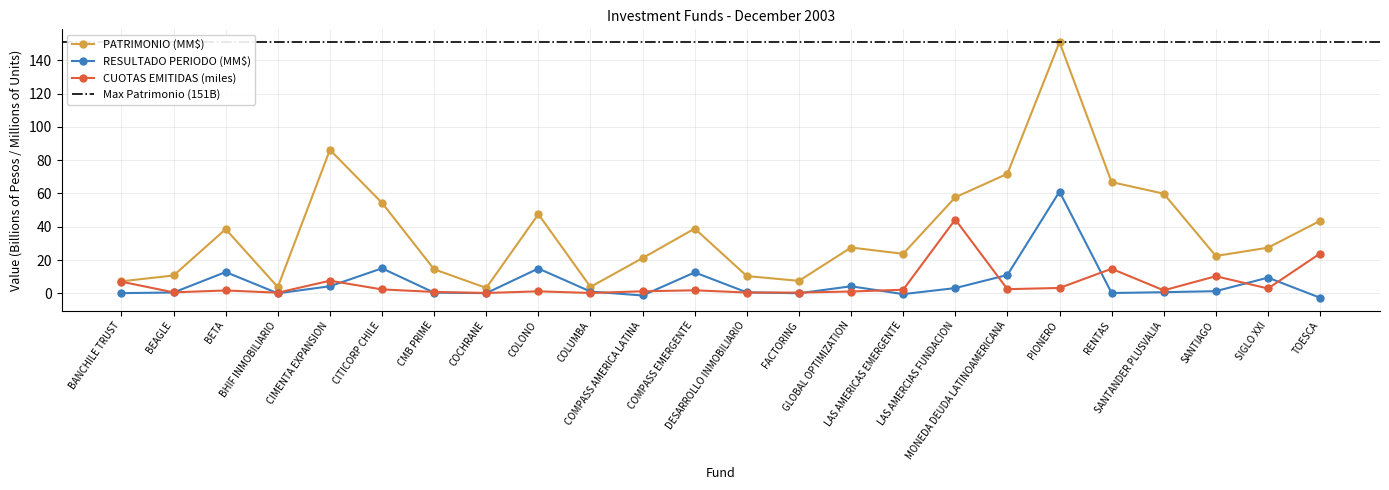

What is the sum of all CUOTAS EMITIDAS (miles) values?

133.4